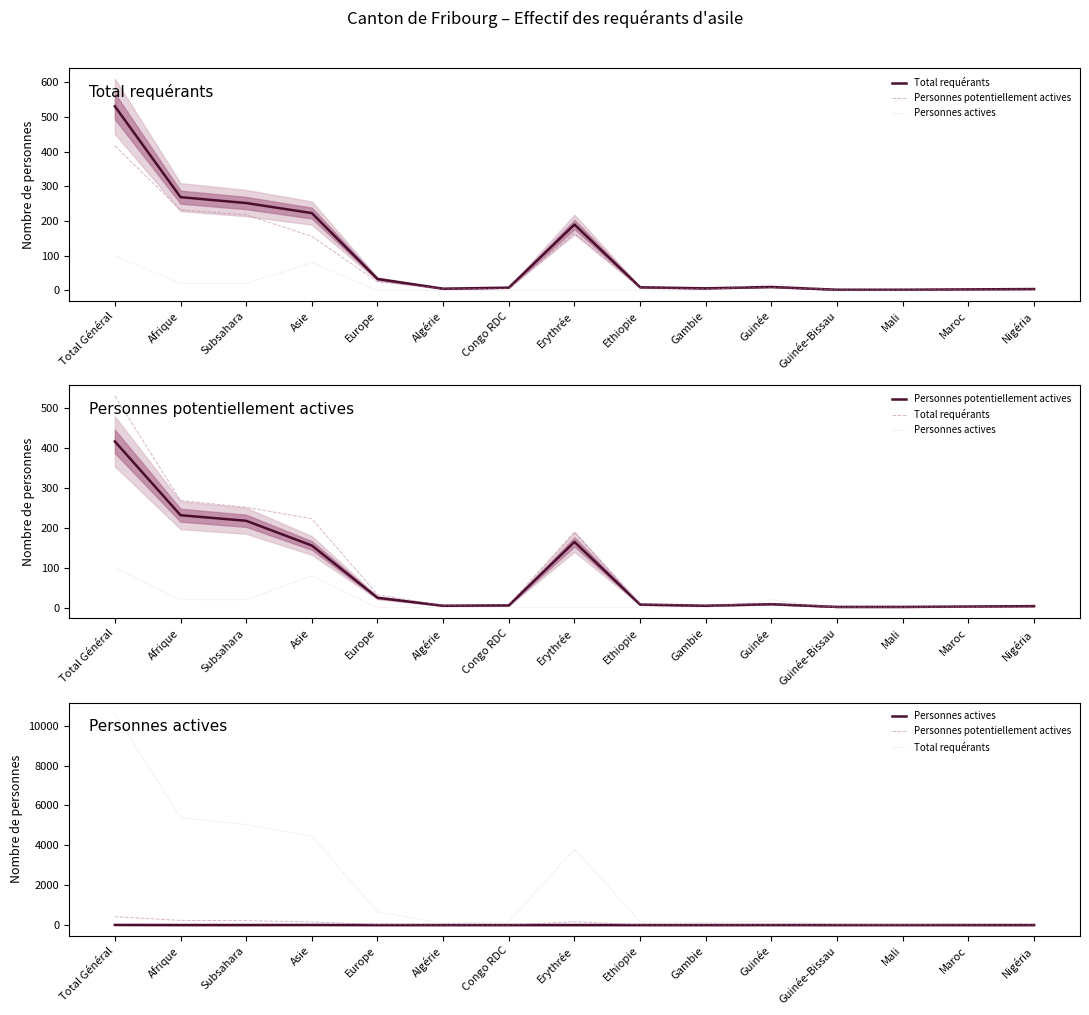

What is the difference between the maximum and minimum values in the Personnes potentiellement actives series?

415